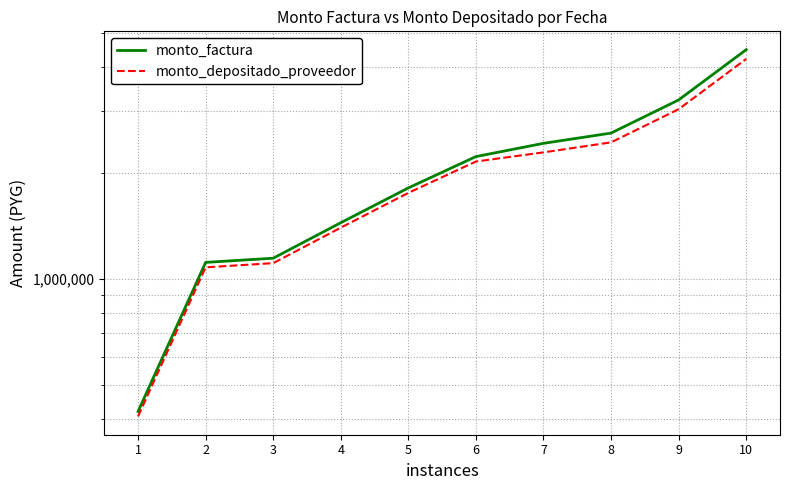

Reading left to right, list all the values displayed in this chart.

monto_factura: 420000	1115000	1146000	1446000	1816000	2230000	2432000	2601000	3232000	4492000
monto_depositado_proveedor: 406636	1079522	1109536	1399992	1758219	2159045	2292388	2447660	3041460	4227175